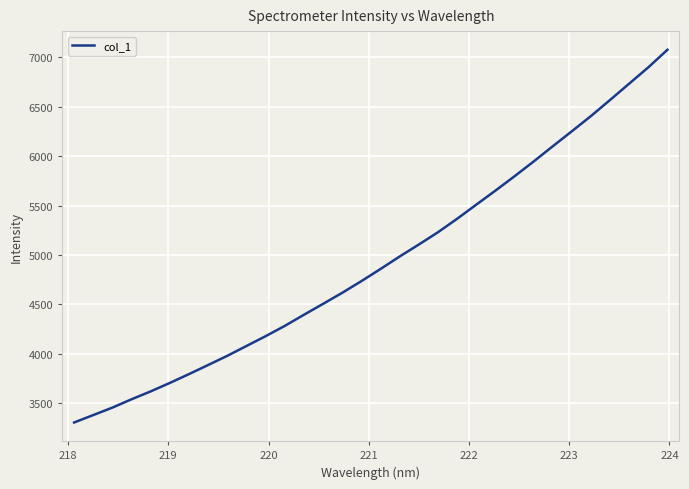

What is the average value?

4936.1